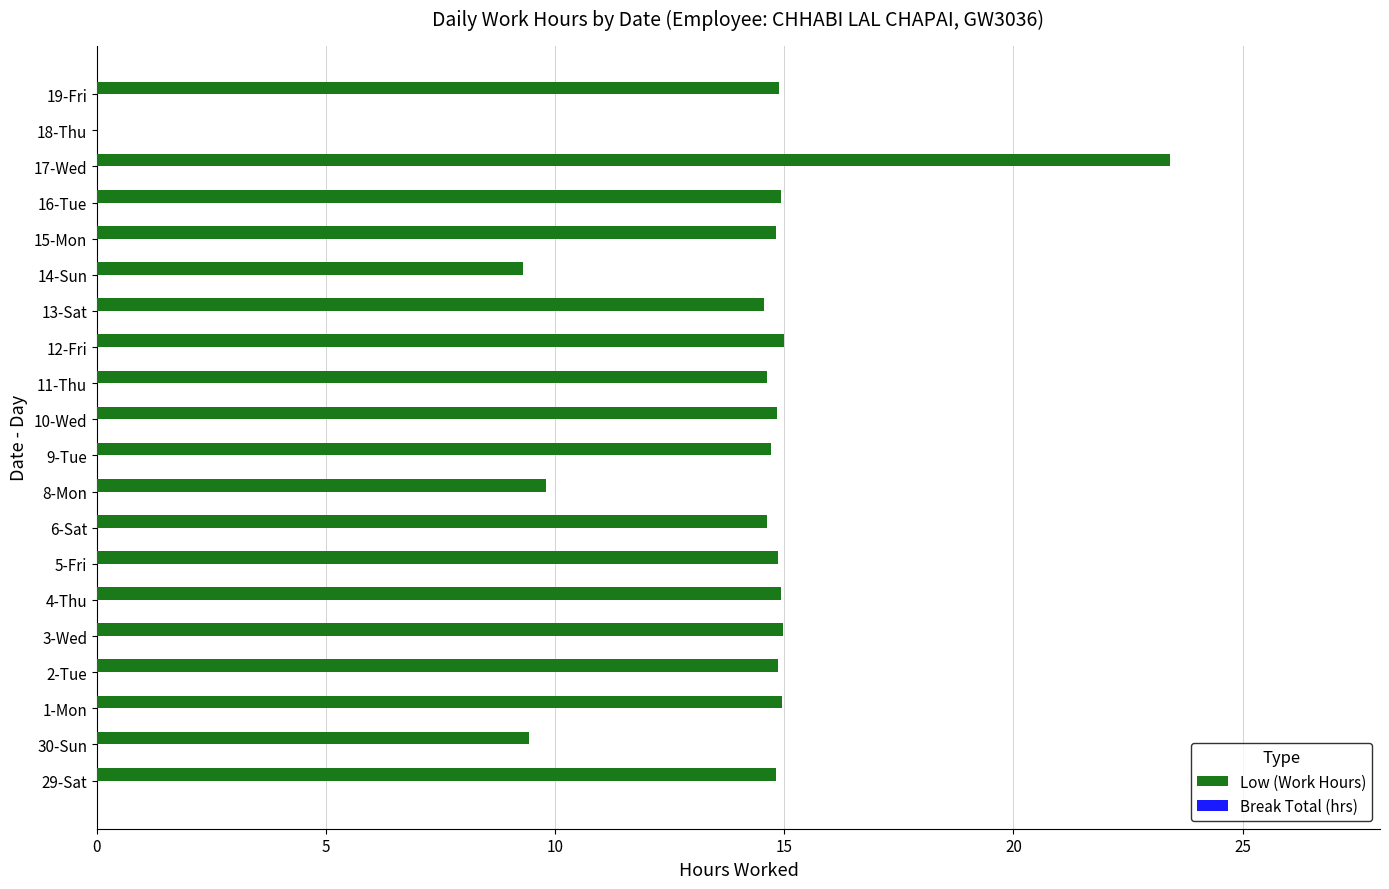

What is the maximum value shown in the chart?

23.4